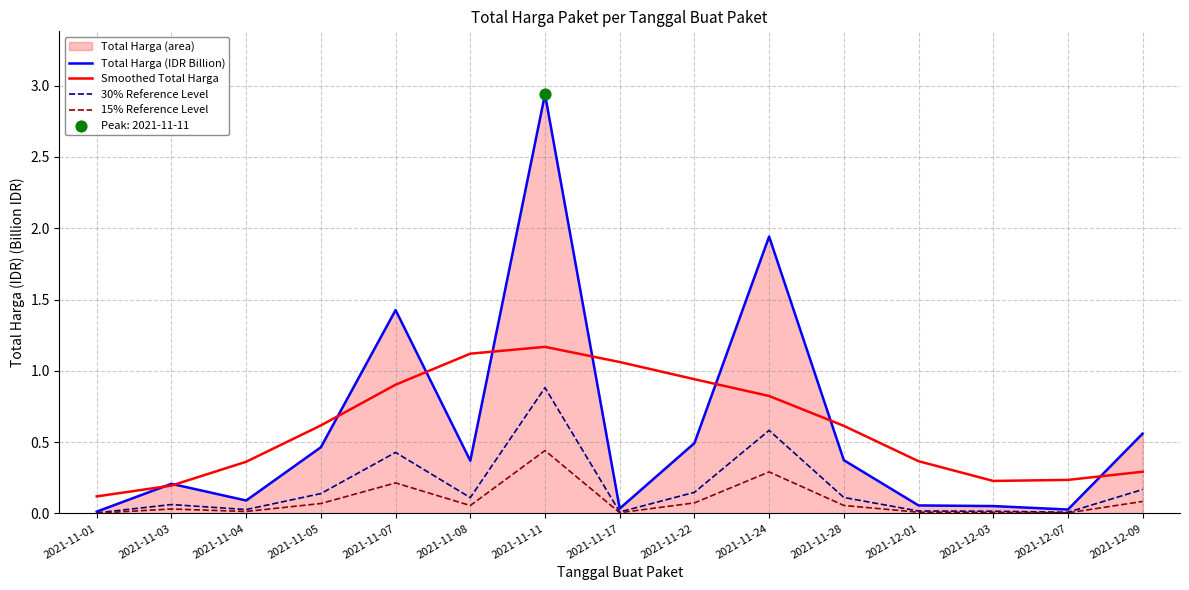

Is the value of Smoothed Total Harga at 2021-12-09 greater than the value of Total Harga (IDR Billion) at 2021-11-04?

Yes